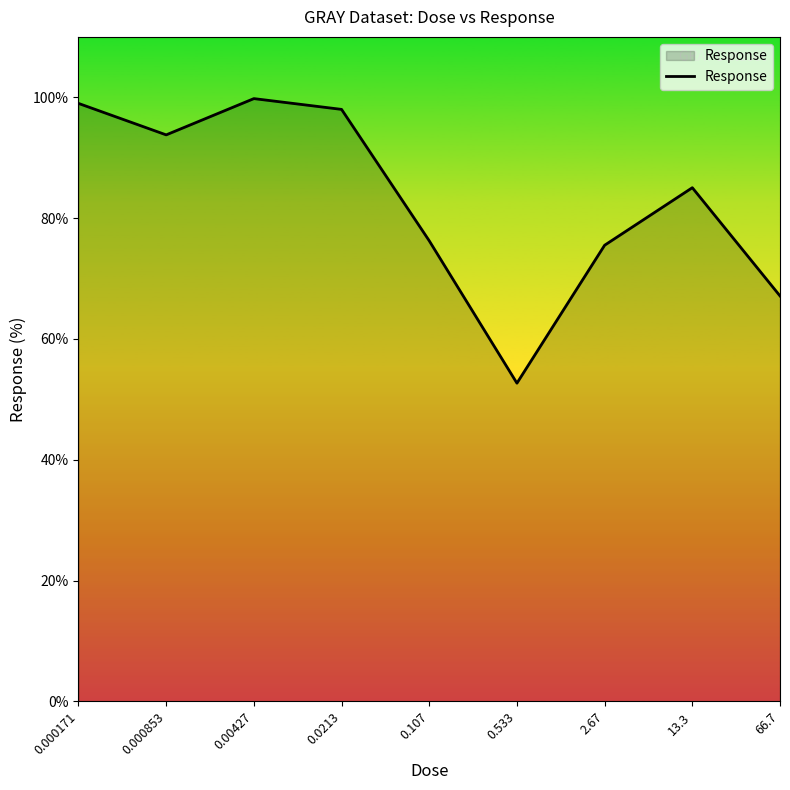

What is the greatest value displayed?

99.8